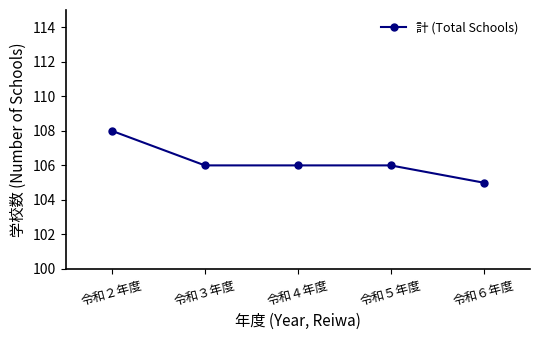

Count the number of data series in this chart.

1